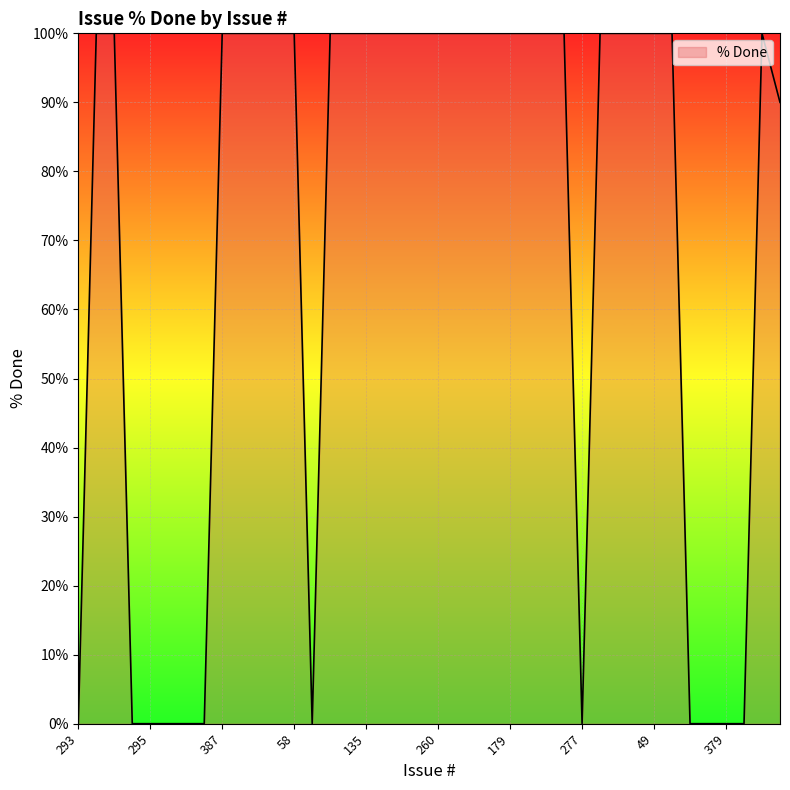

What is the maximum value shown in the chart?

100